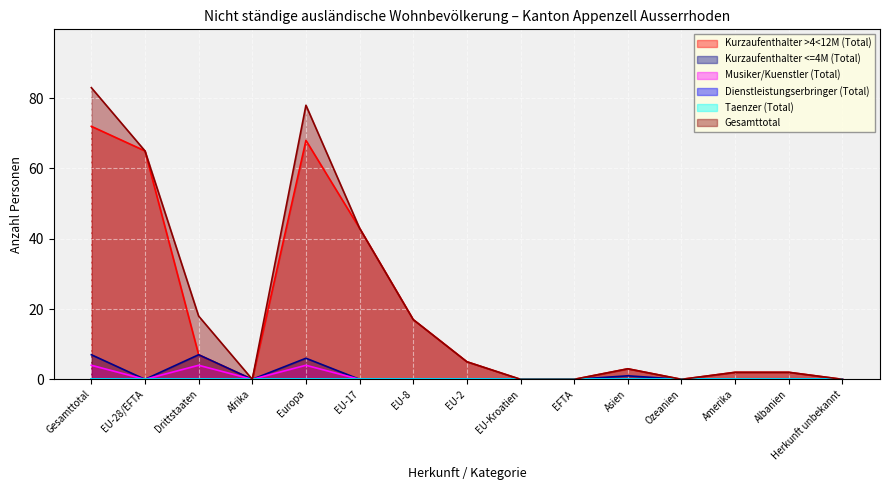

Which series has the largest range (max minus min)?

Gesamttotal